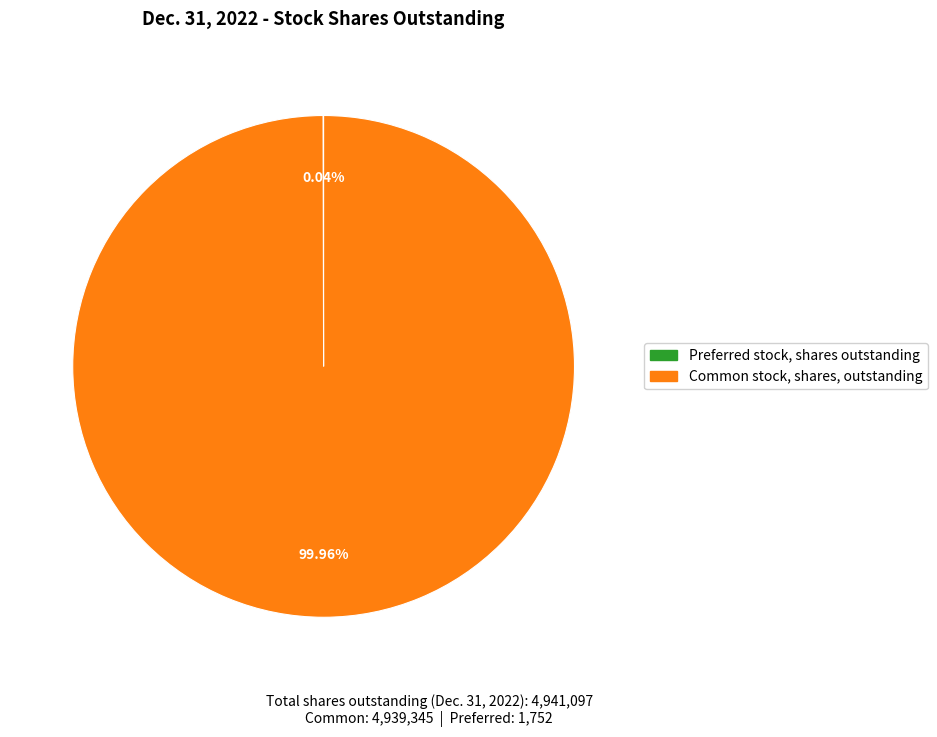

Does any single category account for the majority?

Yes